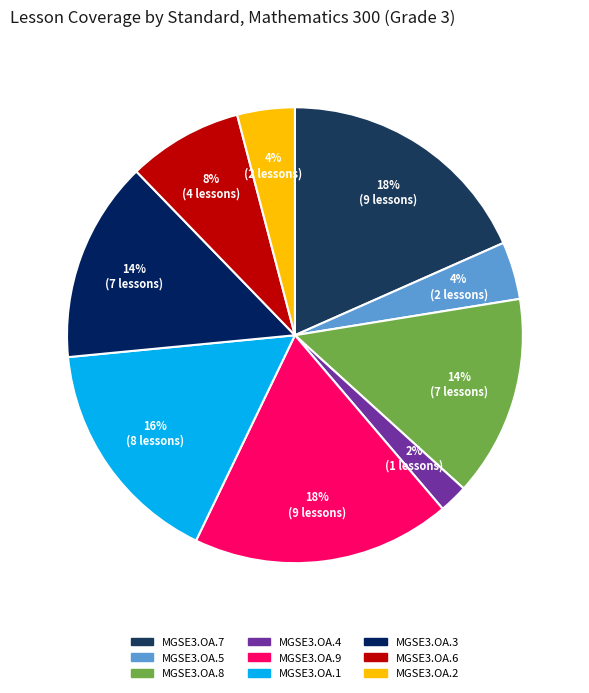

Is it true that MGSE3.OA.4 is 2% of the pie?

True